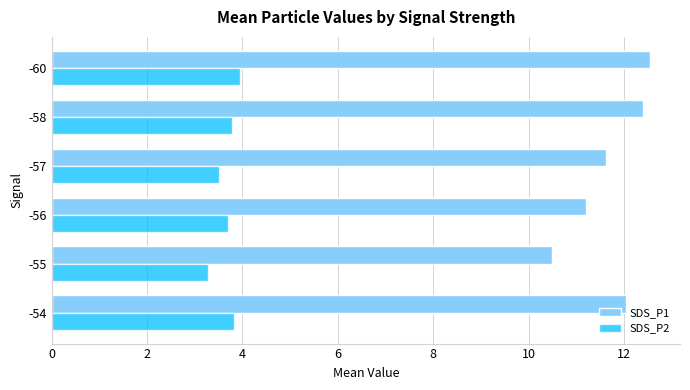

What is the difference between the maximum and minimum values in the SDS_P2 series?

0.7